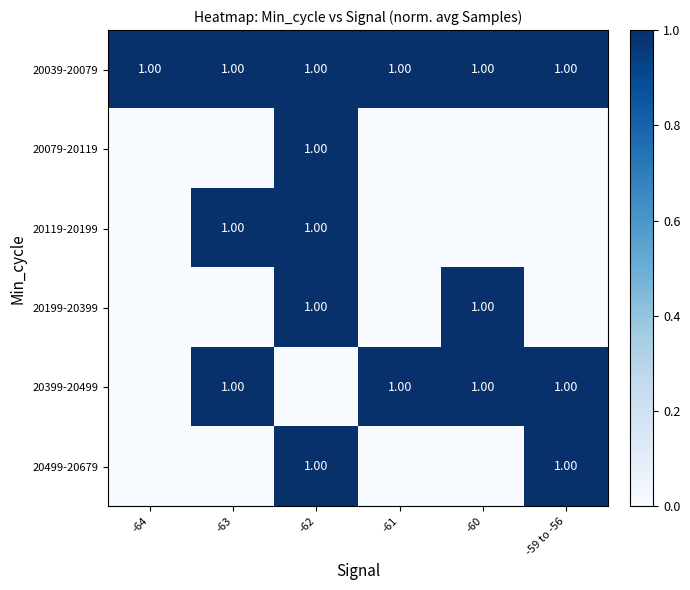

How many categories are shown in the chart?

6